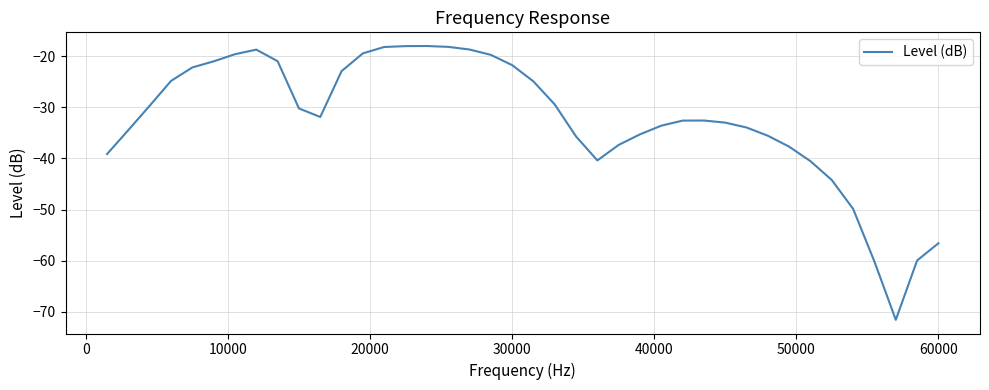

What is the maximum value shown in the chart?

-18.0